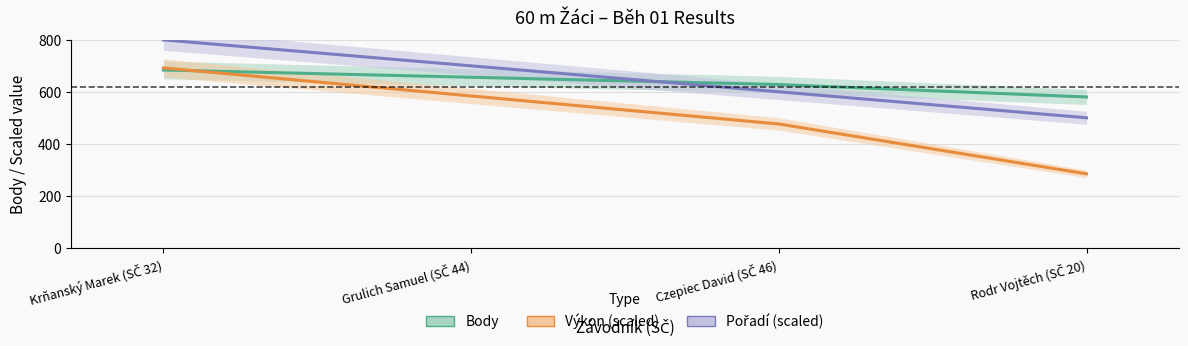

What is the label of the 1st point from the right?

Rodr Vojtěch (SČ 20)